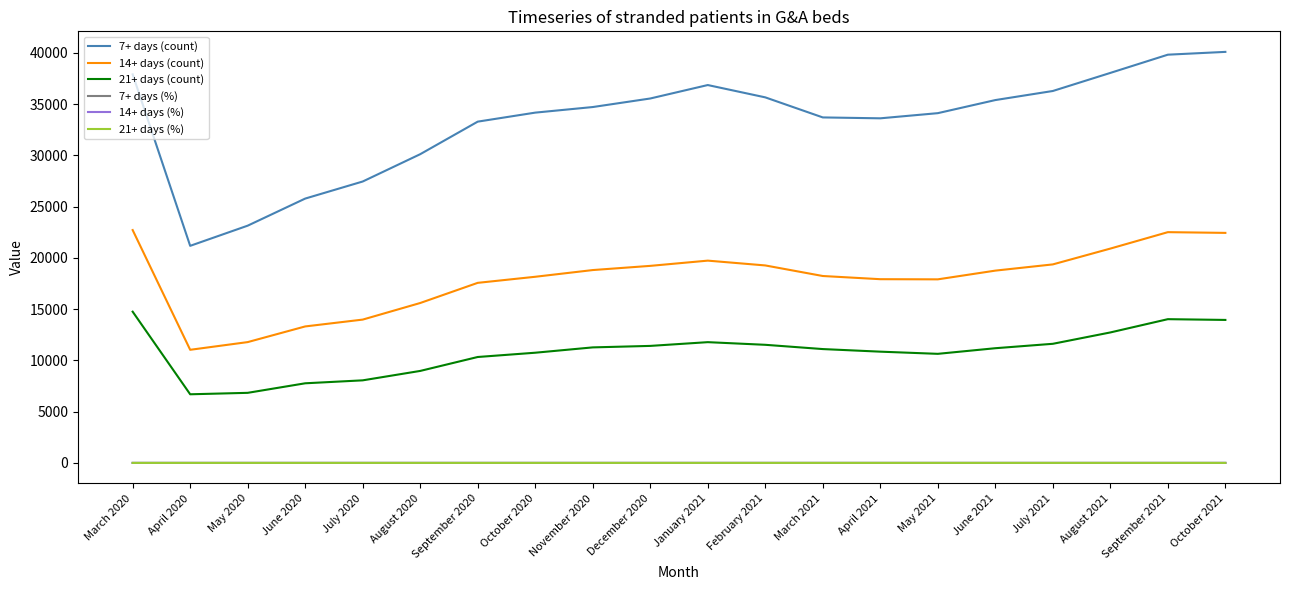

Is it true that 7+ days (%) equals 0.4 at October 2020?

True